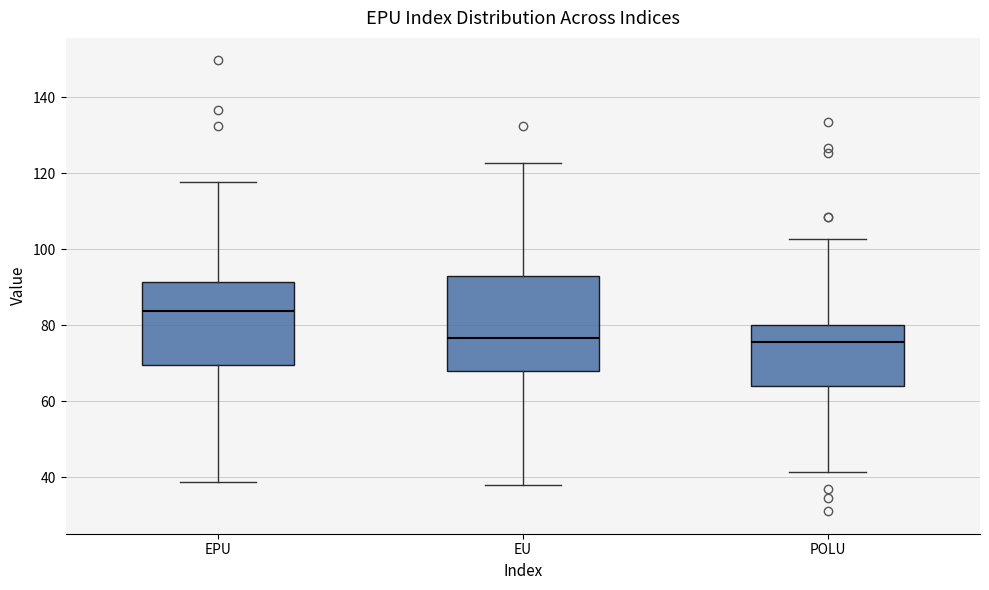

Reading left to right, transcribe this box plot: for each box, give where its median line is, the range the box spans, and where its two whiskers end, as read against the y-axis. The values are not printed on the chart, so give them approximately, as read against the axis.

EPU: median 84, box 70 to 92, whiskers 38 to 118
EU: median 76, box 68 to 92, whiskers 38 to 122
POLU: median 76, box 64 to 80, whiskers 42 to 102